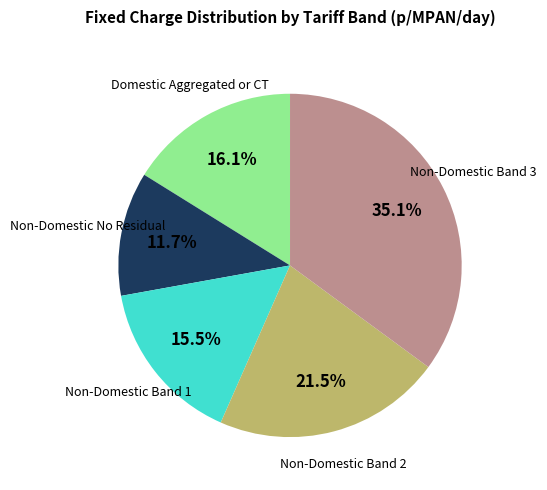

Combined, what portion of the pie is Non-Domestic No Residual and Non-Domestic Band 1?

27.2%